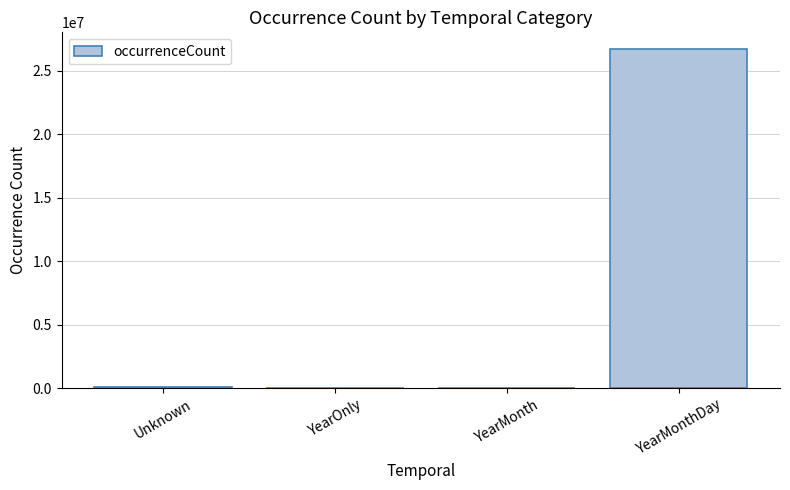

Is it true that the value at YearMonthDay is 26694756?

True